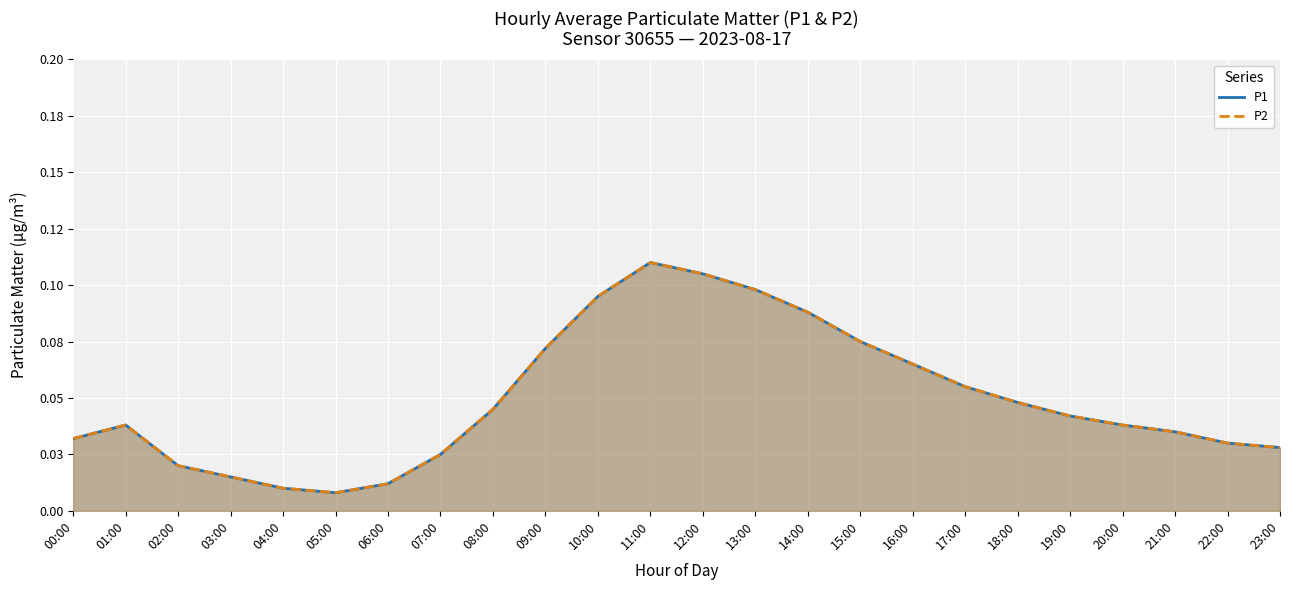

Is it true that P1 equals 0.1 at 11:00?

True